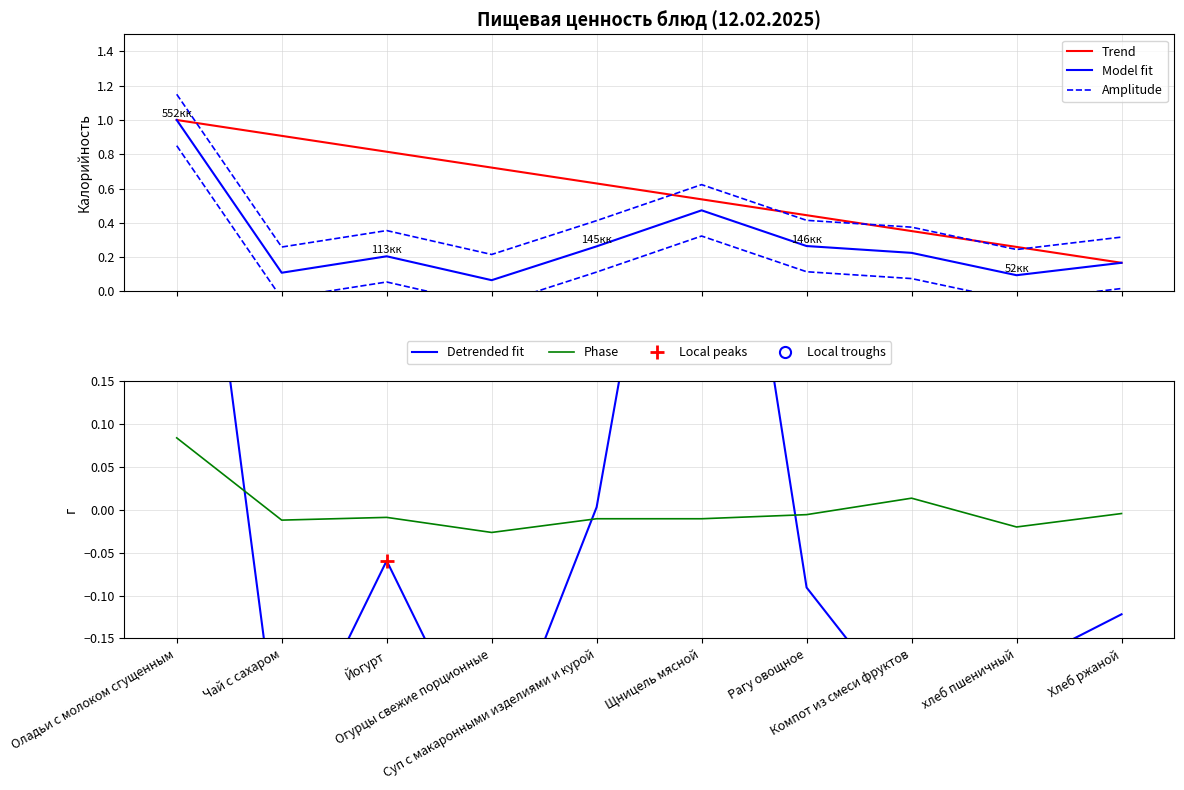

What is the label of the 9th point from the right?

Чай с сахаром